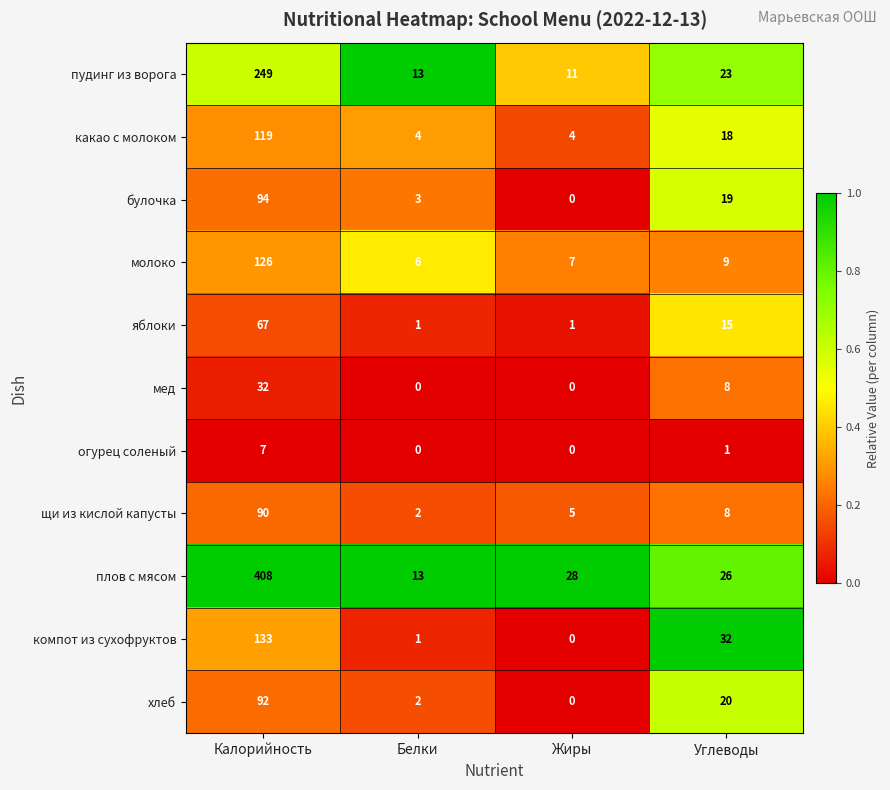

Rank the series by their maximum value, from lowest to highest.

огурец соленый, мед, яблоки, щи из кислой капусты, хлеб, булочка, какао с молоком, молоко, компот из сухофруктов, пудинг из ворога, плов с мясом